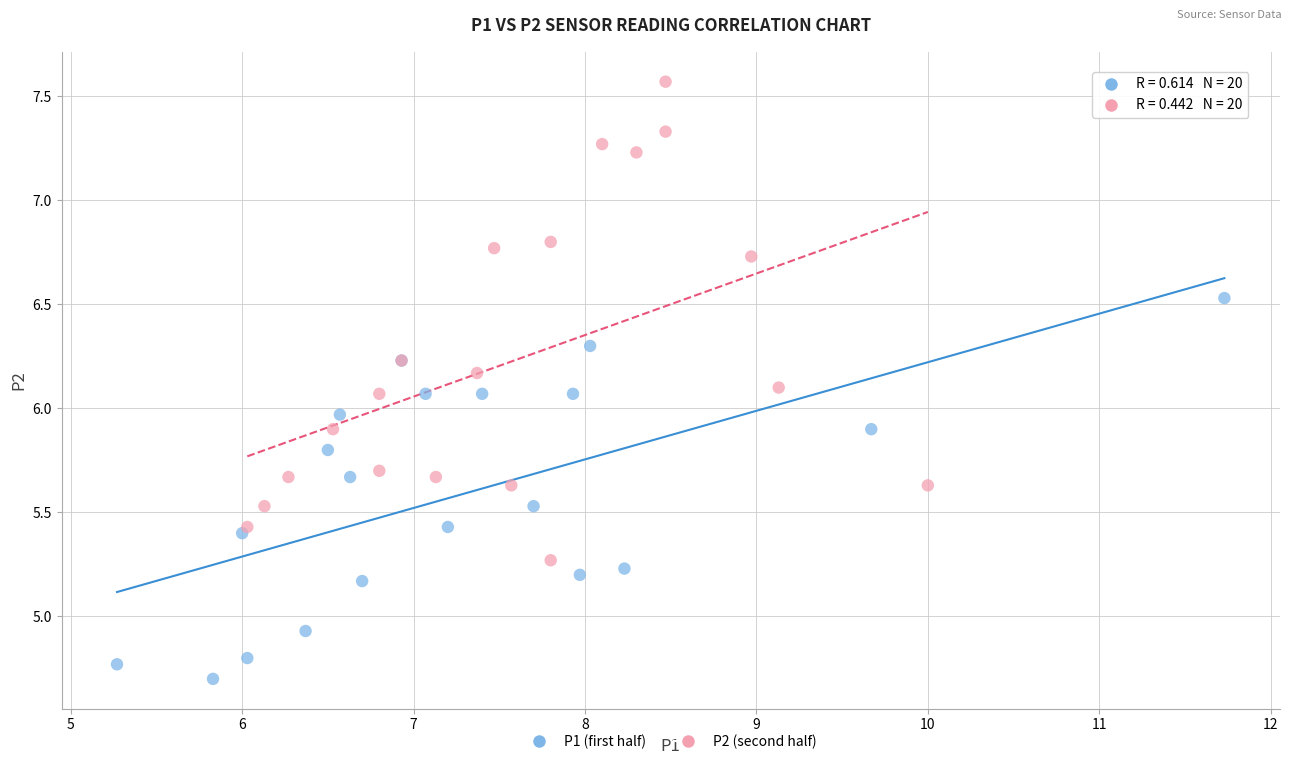

Which series has the largest Y range (max minus min)?

P2 (second half)